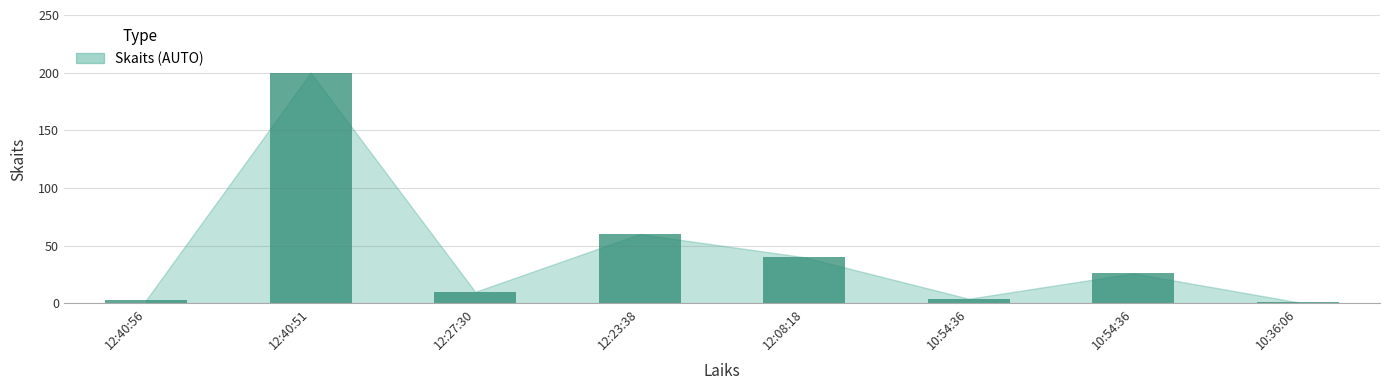

Count the number of categories in the chart.

8